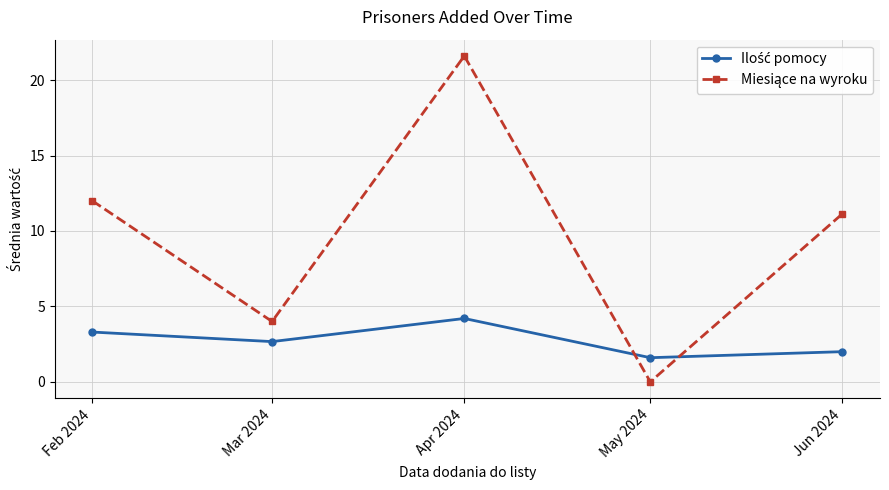

Which category has the highest value across all series?

Apr 2024